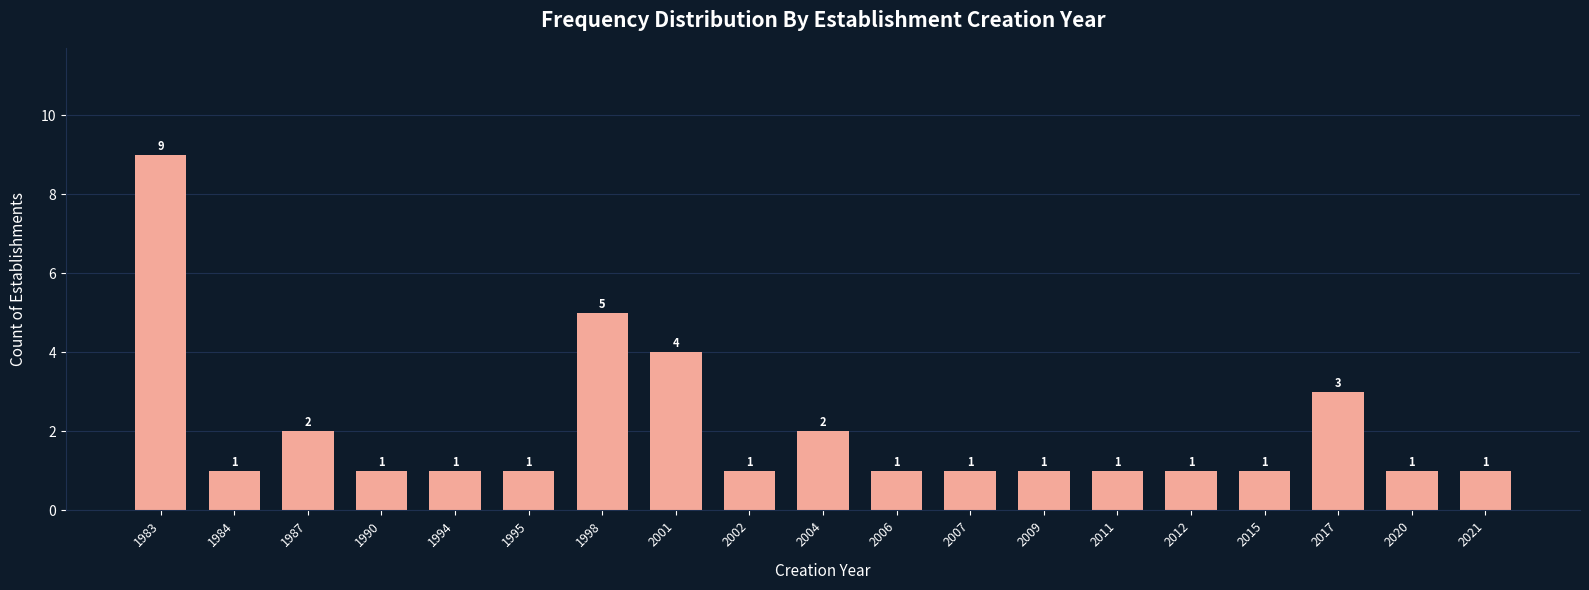

Reading right to left, what are all the values shown in this chart?

2021=1	2020=1	2017=3	2015=1	2012=1	2011=1	2009=1	2007=1	2006=1	2004=2	2002=1	2001=4	1998=5	1995=1	1994=1	1990=1	1987=2	1984=1	1983=9